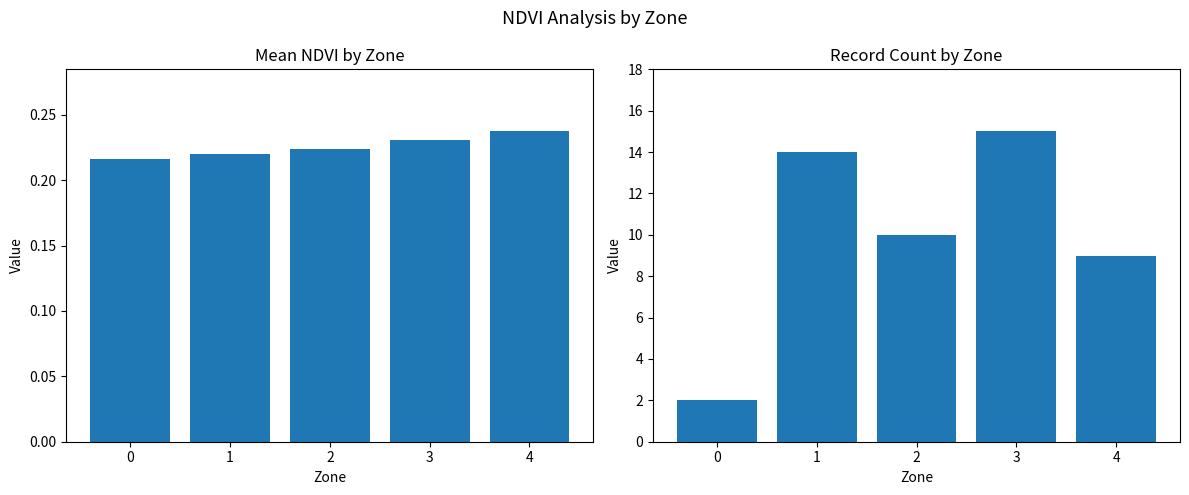

At which label is Count closest to 8?

4